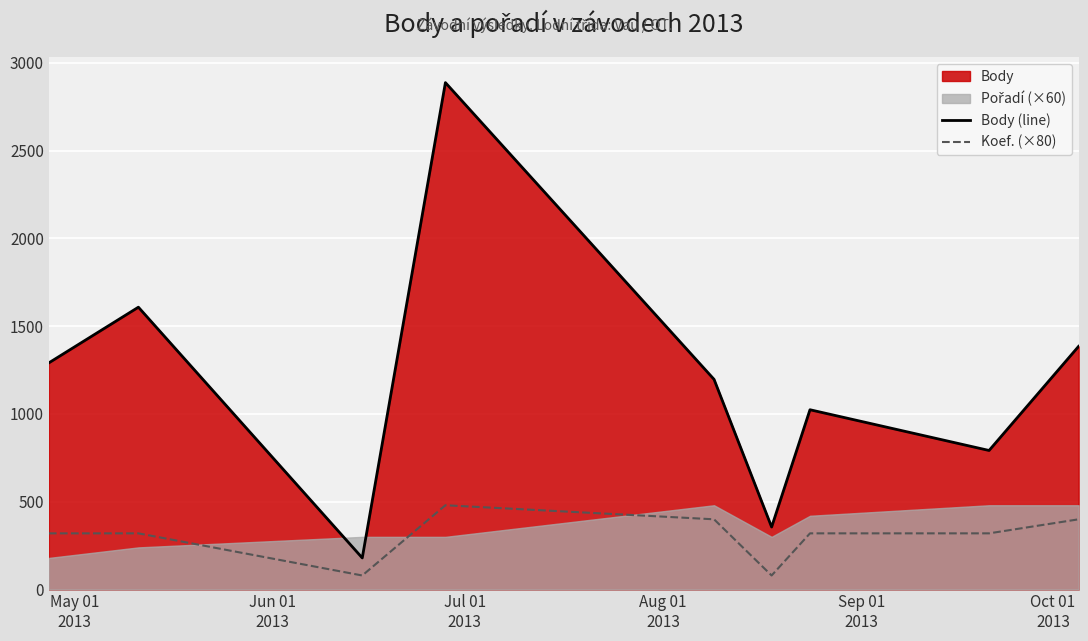

True or false: Koef. (×80) and Body (line) cross at least once.

False